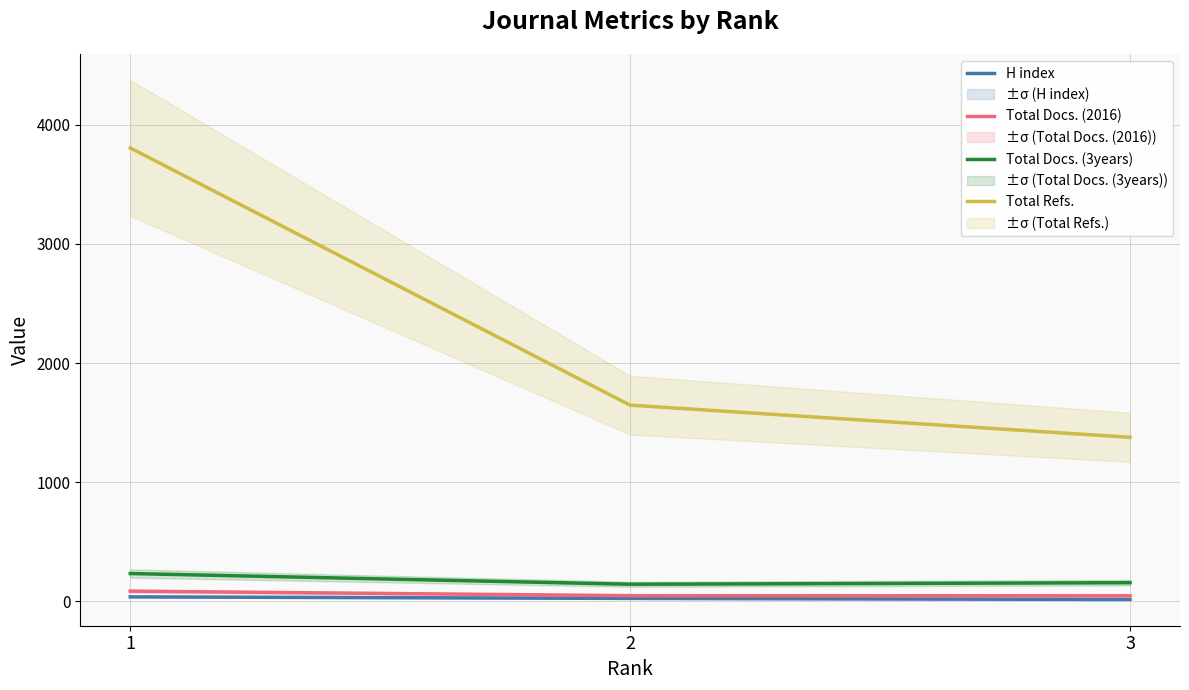

Reading right to left, what are all the values shown in this chart?

H index: 14	23	36
Total Docs. (2016): 45	46	84
Total Docs. (3years): 155	142	232
Total Refs.: 1376	1646	3806